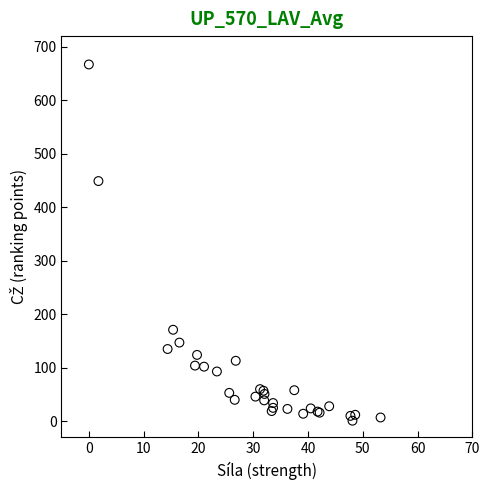

What Y value in the scatter plot is closest to 334?

449